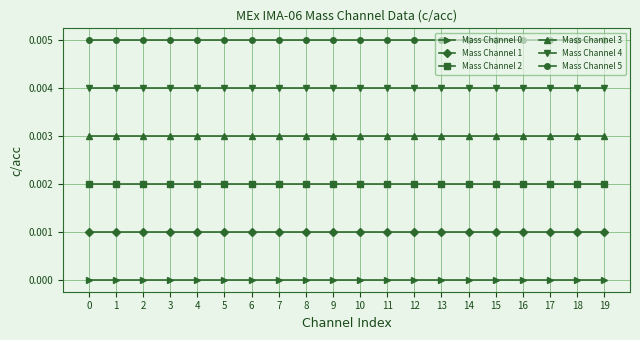

The Mass Channel 5 series shows 0.0 at 0. True or false?

True